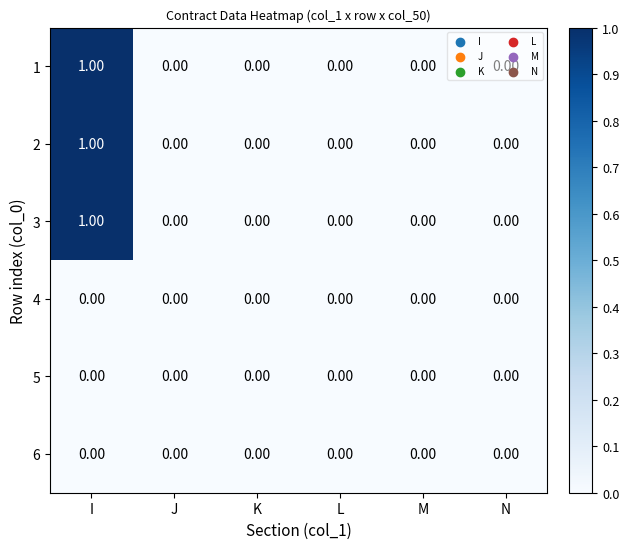

What is the total value across all series at I?

3